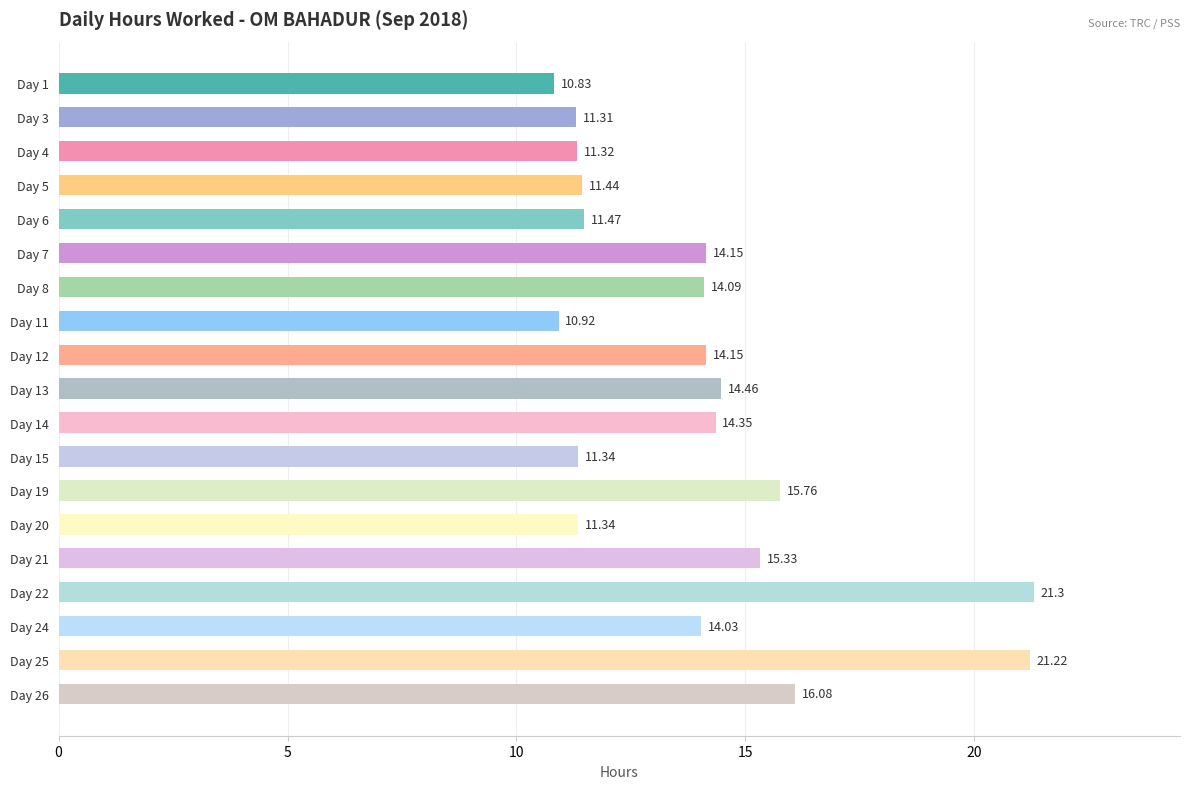

What is the difference between the values at Day 12 and Day 4?

2.8